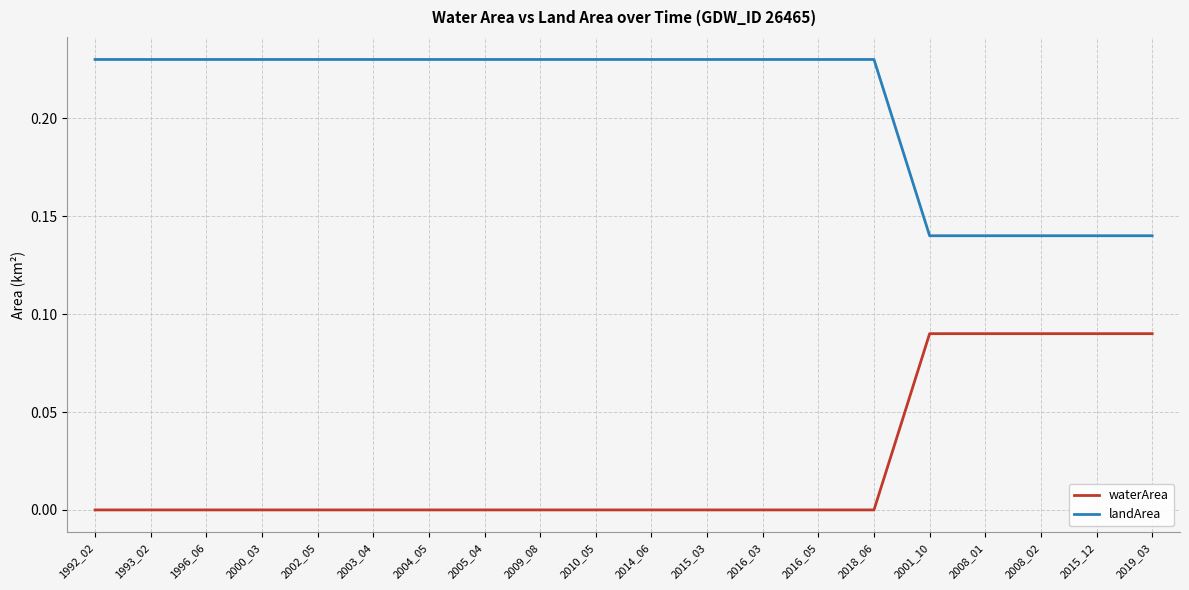

Is the value of waterArea at 2019_03 greater than the value of landArea at 1993_02?

No